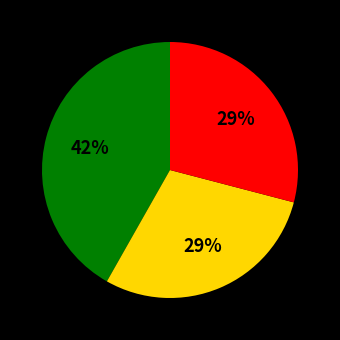

To the nearest percent, what is the difference between the largest and smallest slice percentages?

13%